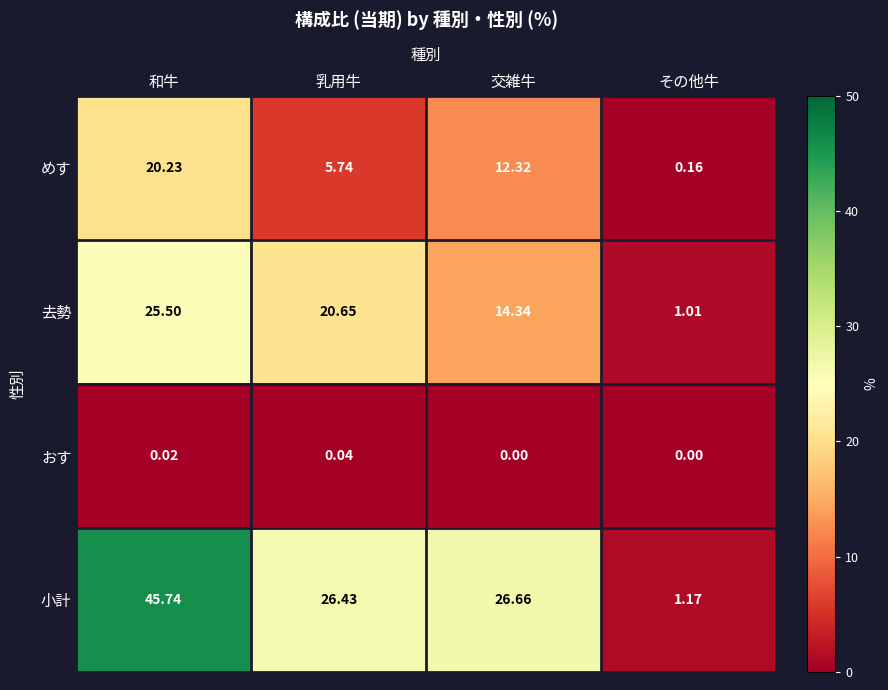

List the series in order of their overall mean, highest first.

小計, 去勢, めす, おす